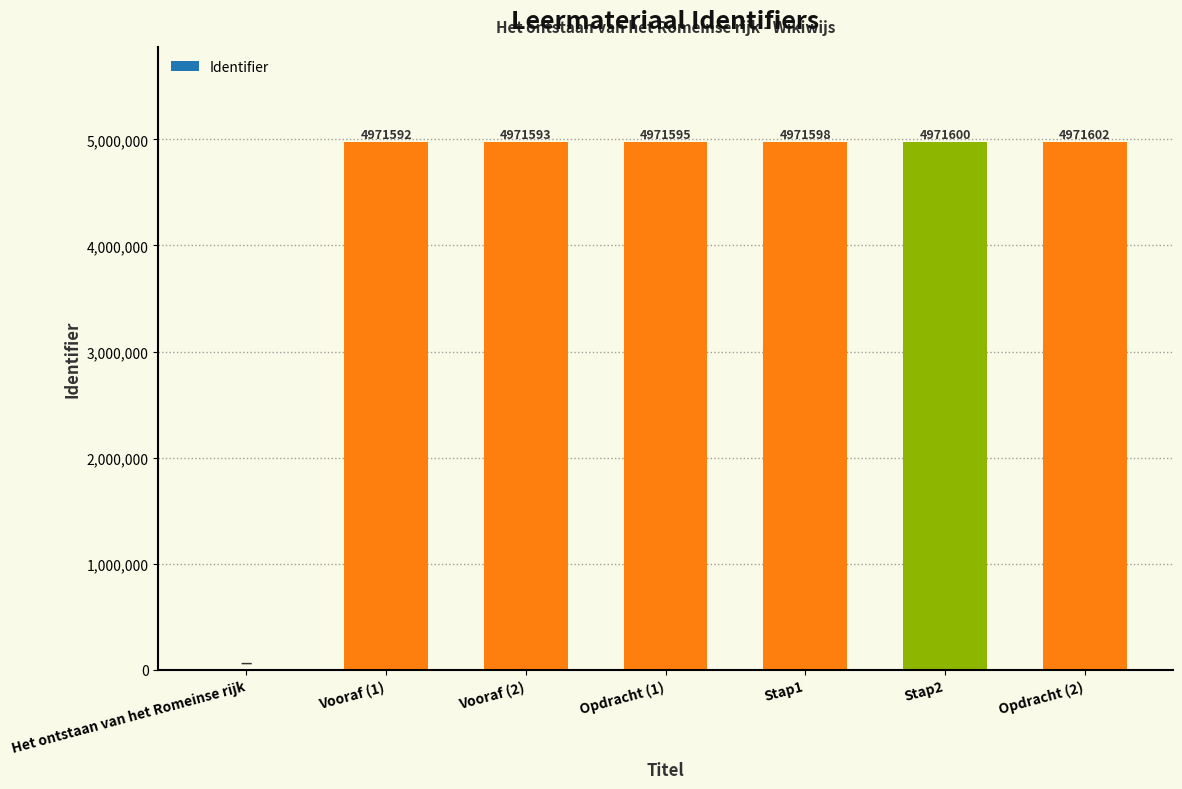

Reading left to right, list all the values displayed in this chart.

0	4971592	4971593	4971595	4971598	4971600	4971602